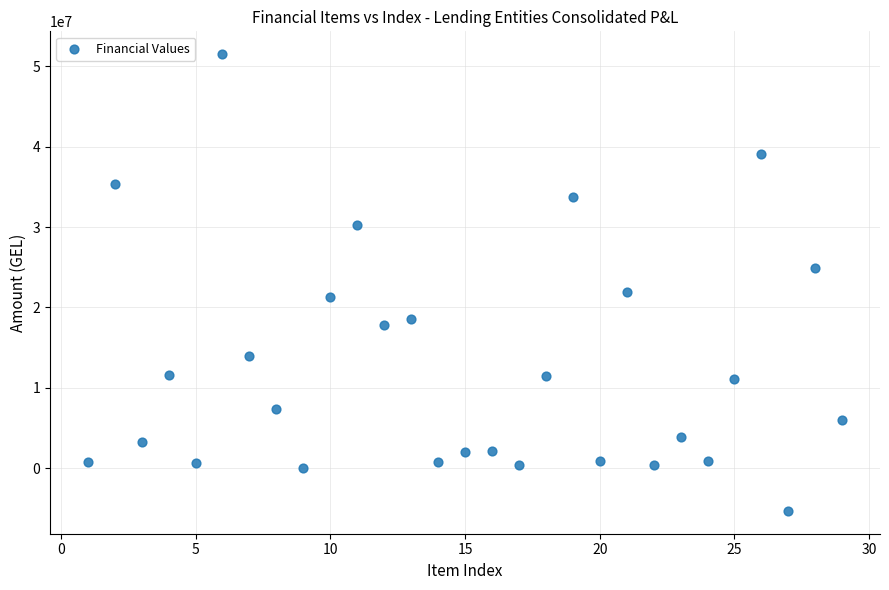

What is the range of Y values (max minus min)?

56815052.4